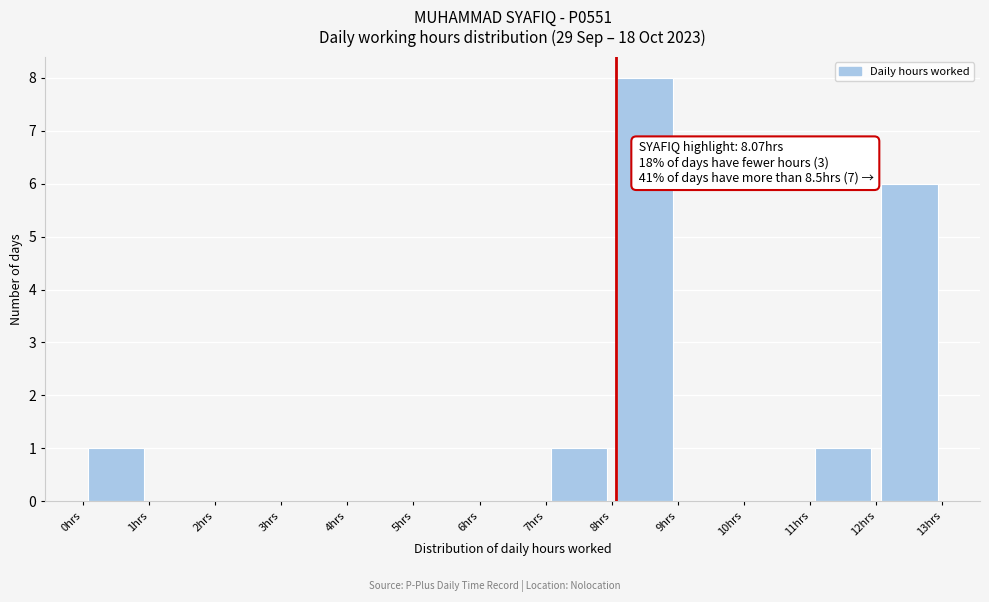

Which range on the x-axis has the tallest bar?

8 to 9